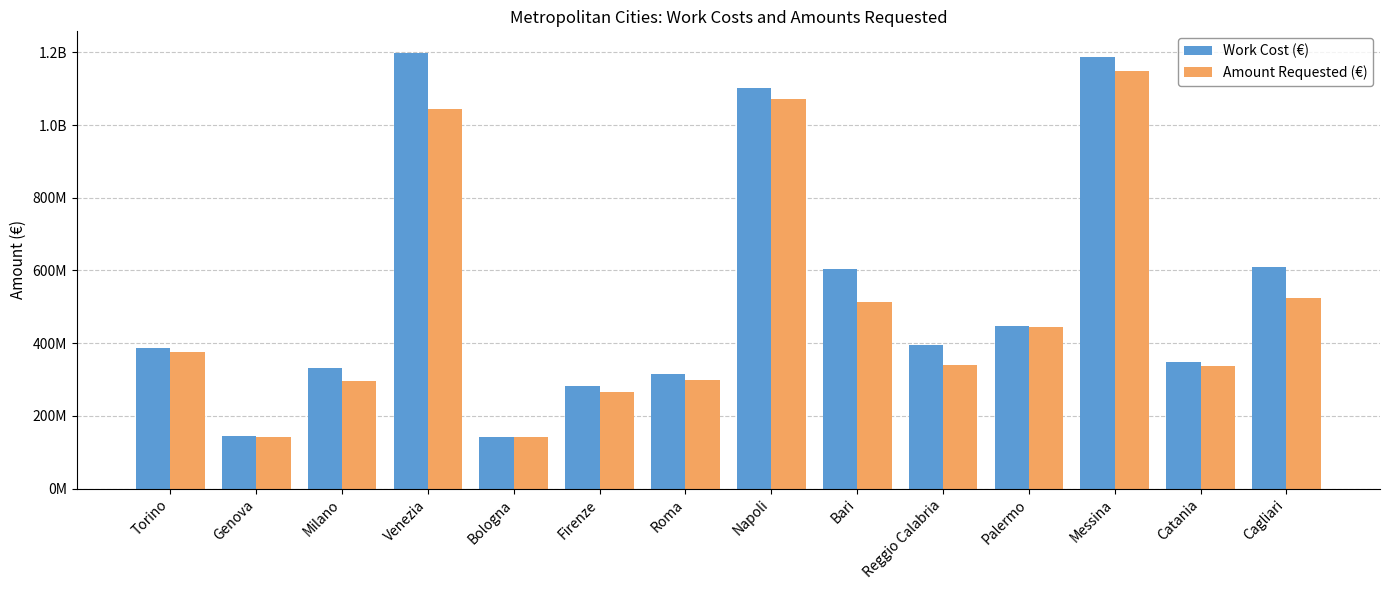

Does the chart contain any negative values?

No